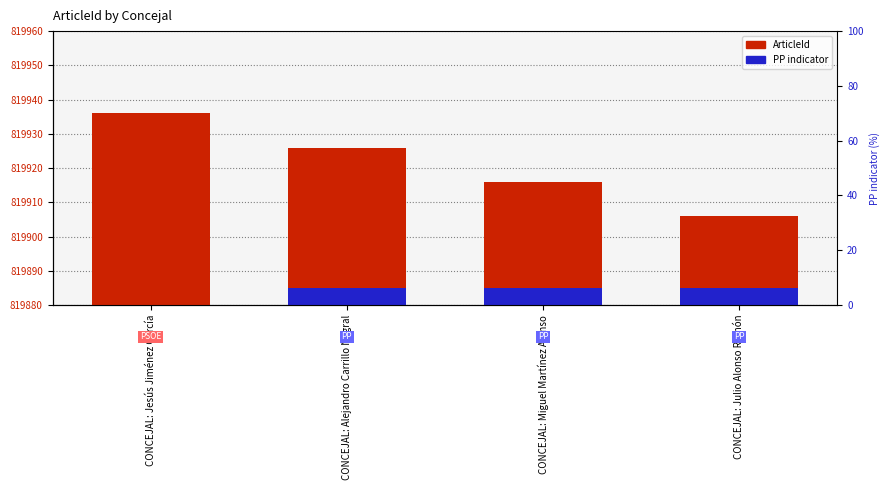

How many values in PP indicator are above zero?

3